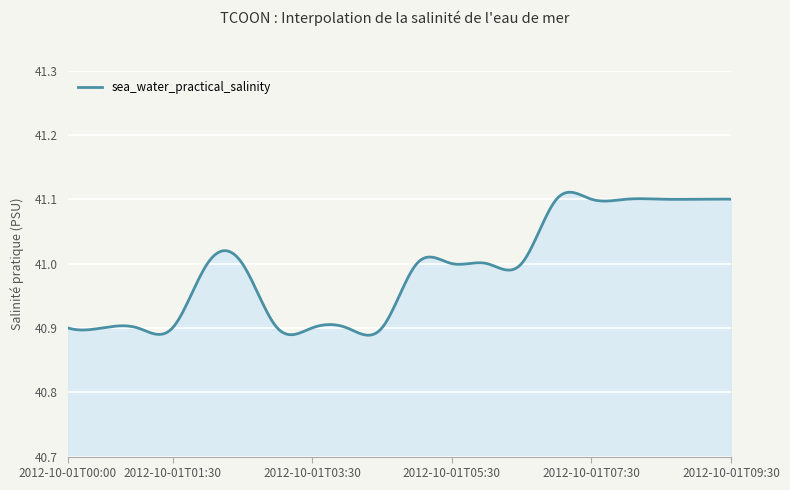

What is the difference between the second highest and second lowest values?

0.2